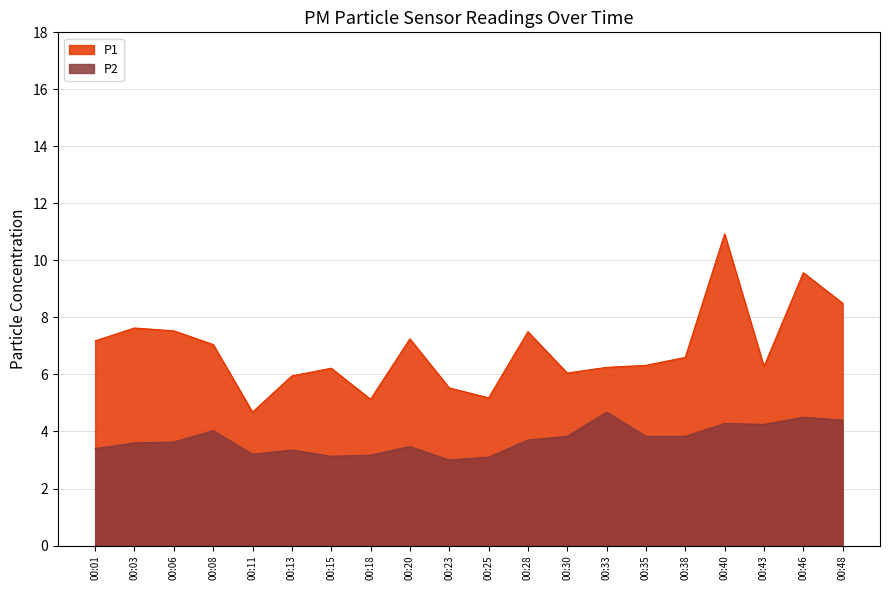

Between 00:23 and 00:25, which is larger?

00:23